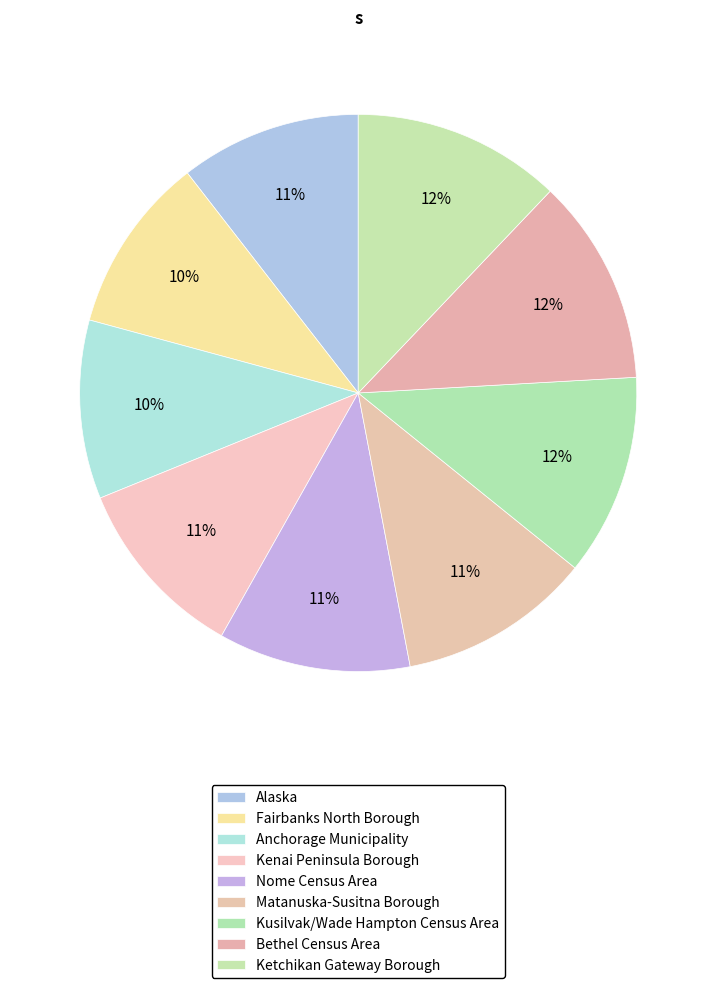

Approximately how many times larger is the value at Anchorage Municipality compared to Matanuska-Susitna Borough?

0.9